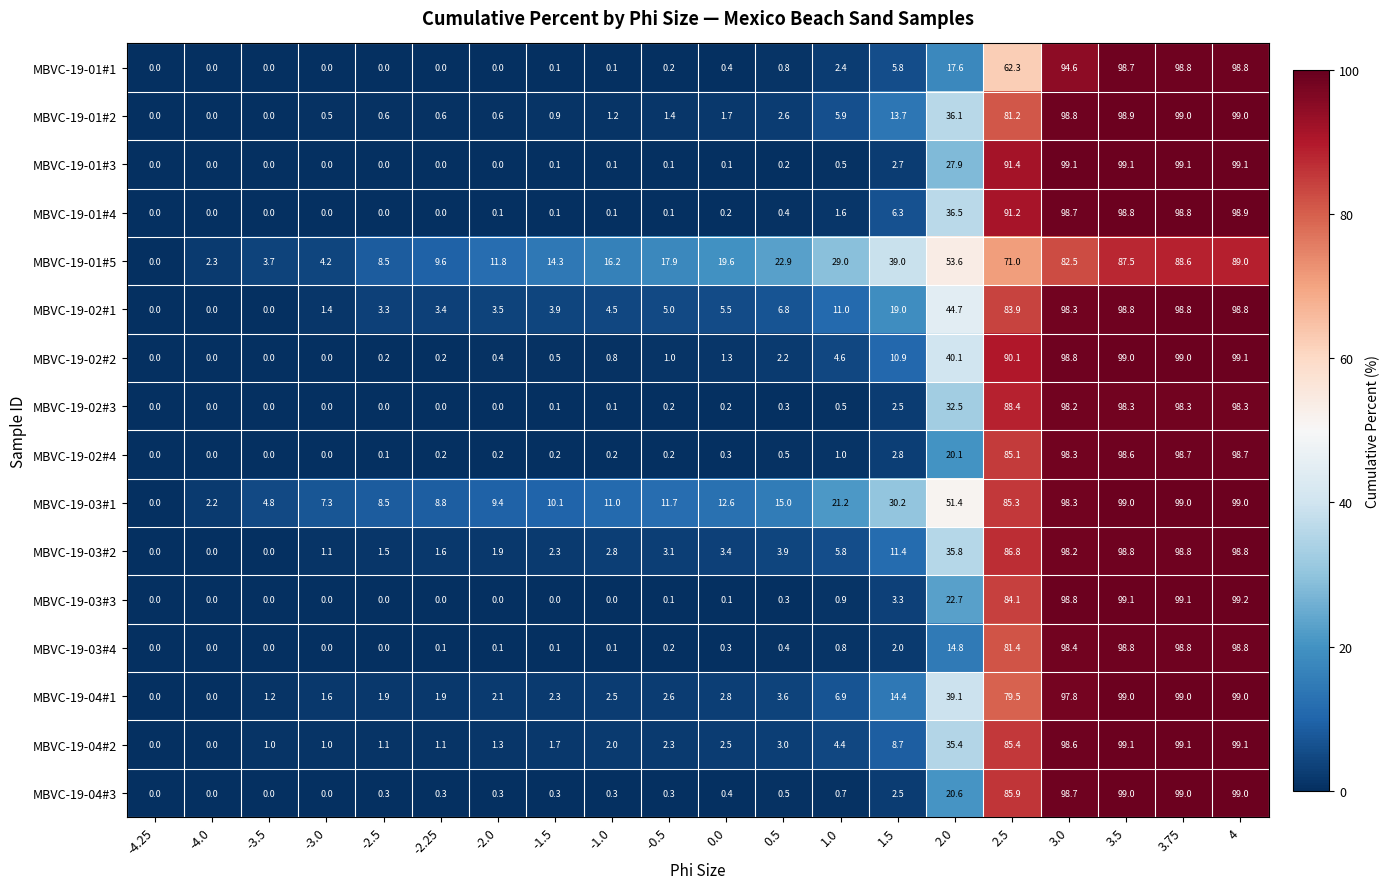

The value of MBVC-19-04#1 at 3.5 is 134.9. True or false?

False